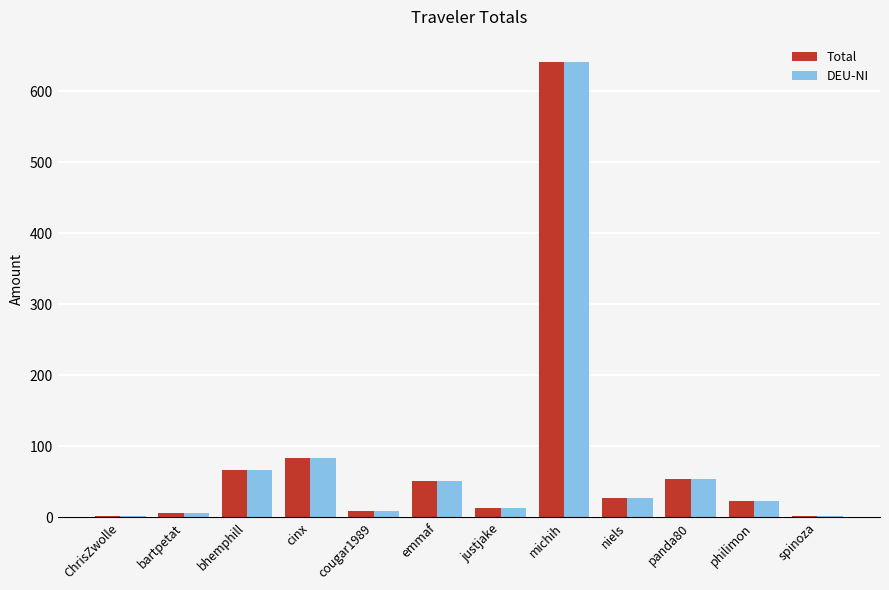

True or false: DEU-NI has a value of 18.7 at panda80.

False